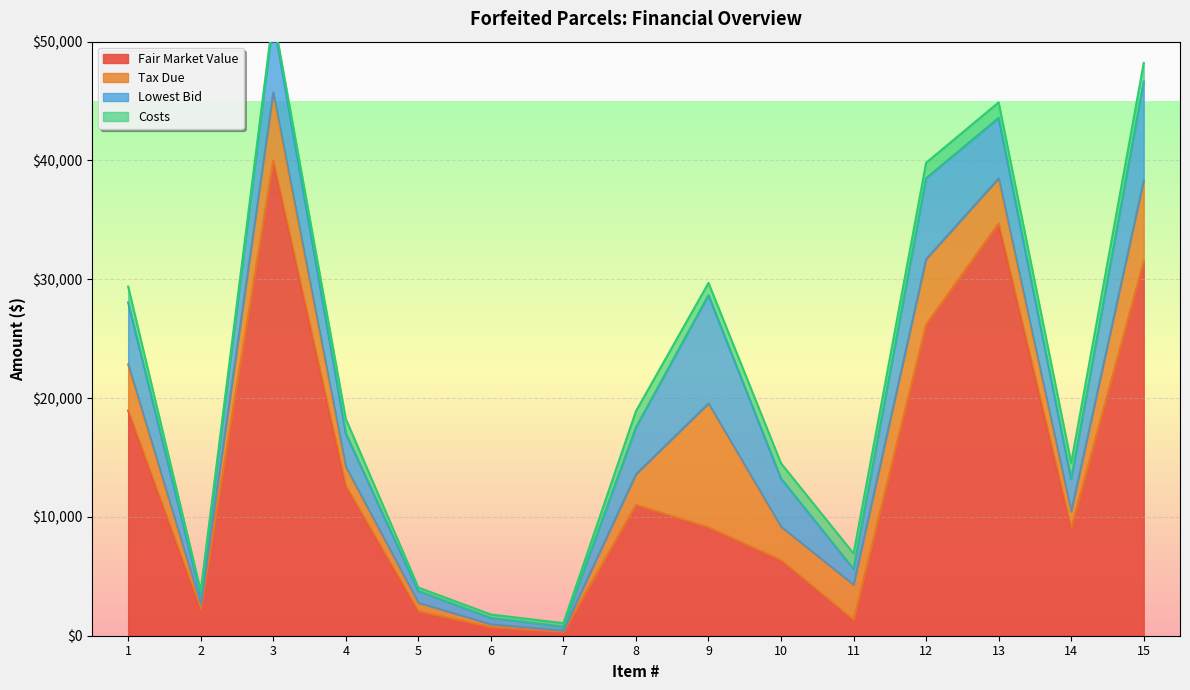

True or false: Costs and Fair Market Value intersect in this chart.

False